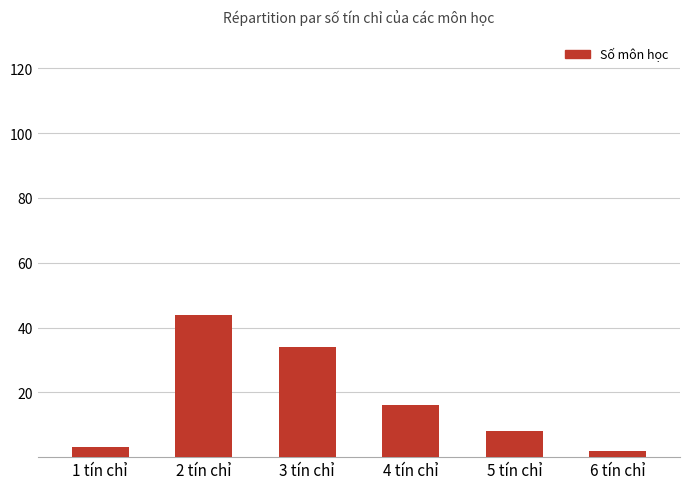

What is the value of the 5th bar from the left?

8